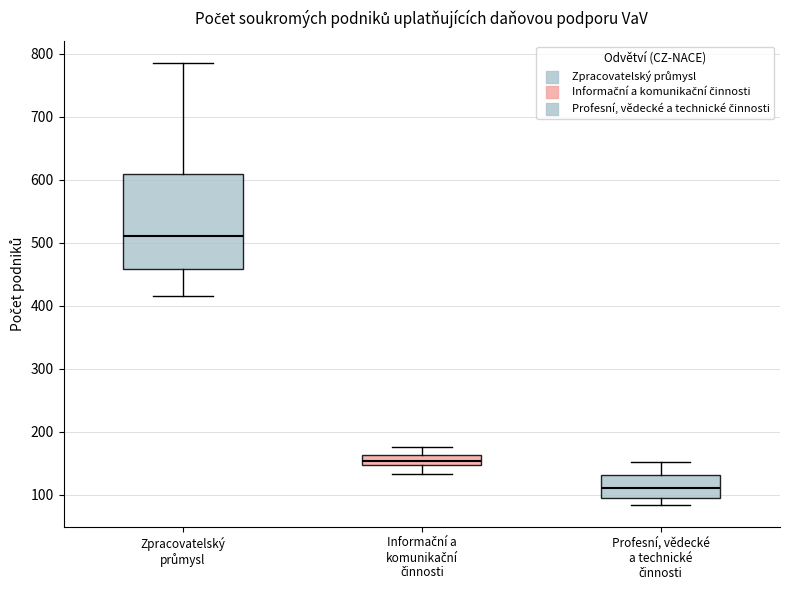

Reading left to right, transcribe this box plot: for each box, give where its median line is, the range the box spans, and where its two whiskers end, as read against the y-axis. The values are not printed on the chart, so give them approximately, as read against the axis.

Zpracovatelský průmysl: median 510, box 460 to 610, whiskers 420 to 790
Informační a komunikační činnosti: median 150 (inside the box), box 150 to 160, whiskers 130 to 180
Profesní, vědecké a technické činnosti: median 110, box 90 to 130, whiskers 80 to 150